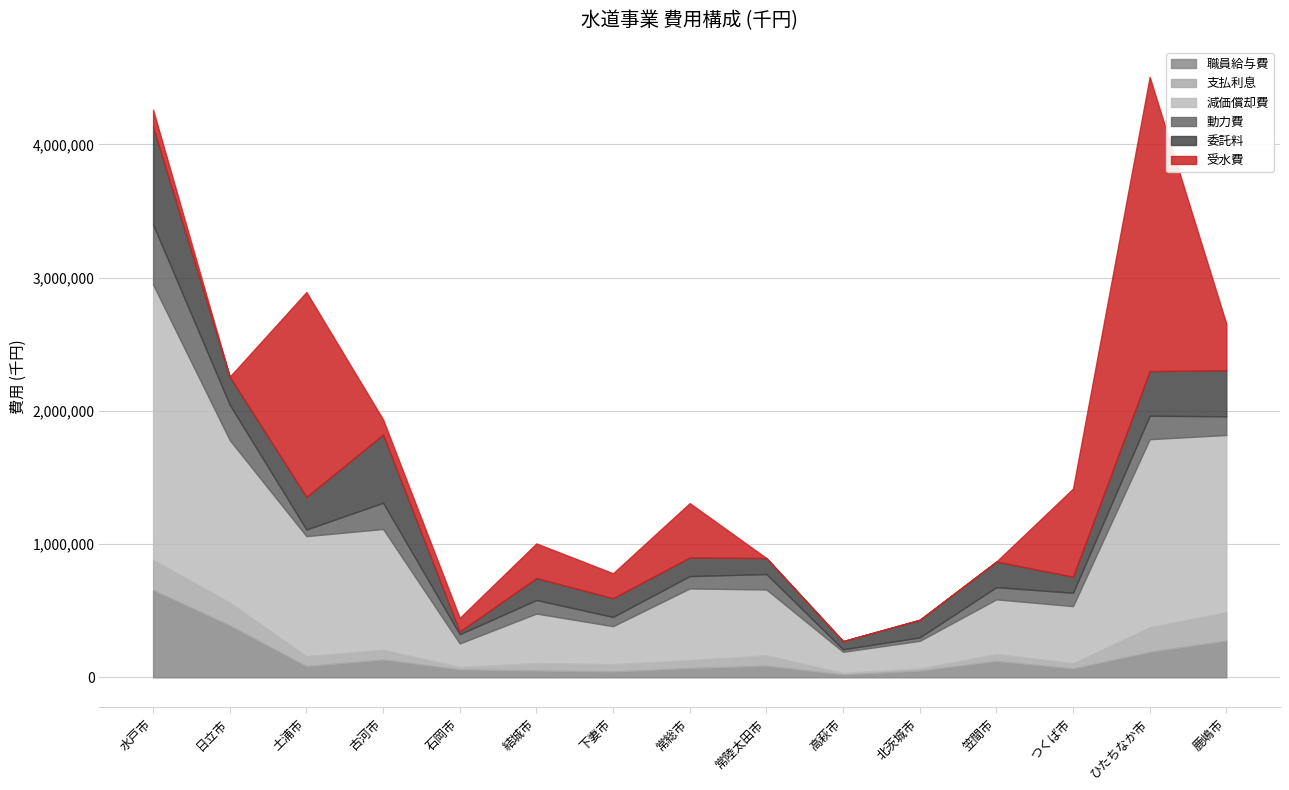

Does the chart display data point markers on the line(s)?

No